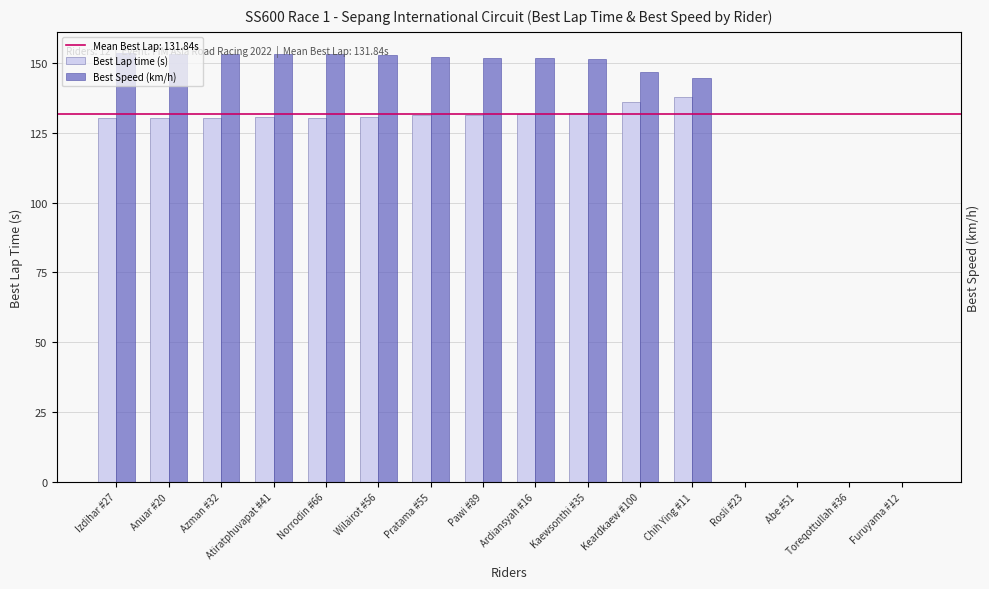

Which series changed the most between Azman #32 and Chih Ying #11?

Best Speed (km/h)